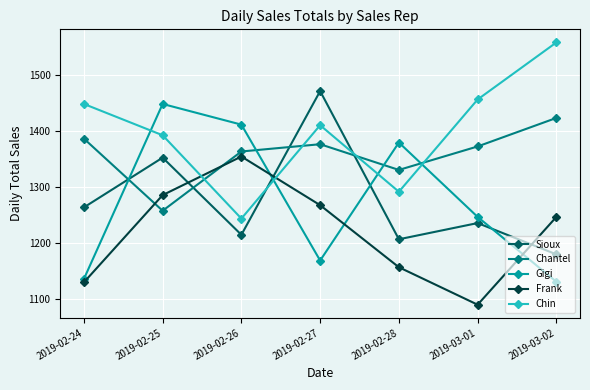

Is the value of Chantel at 2019-02-25 greater than the value of Sioux at 2019-02-24?

No